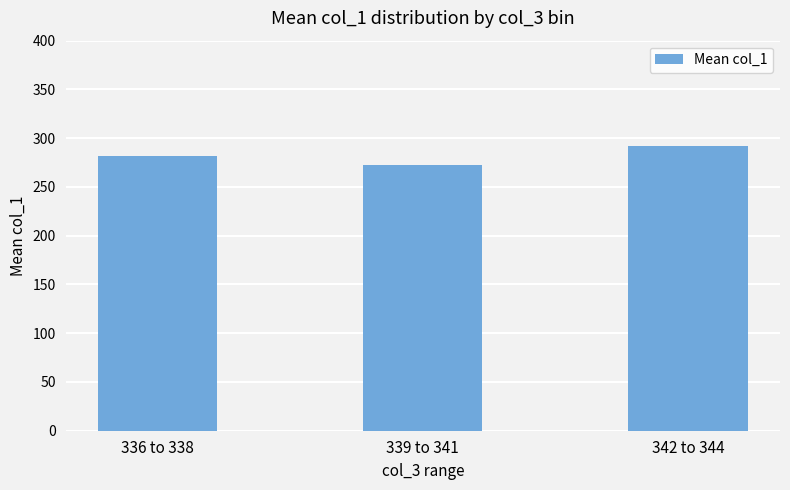

What is the difference between the maximum and minimum values?

19.6